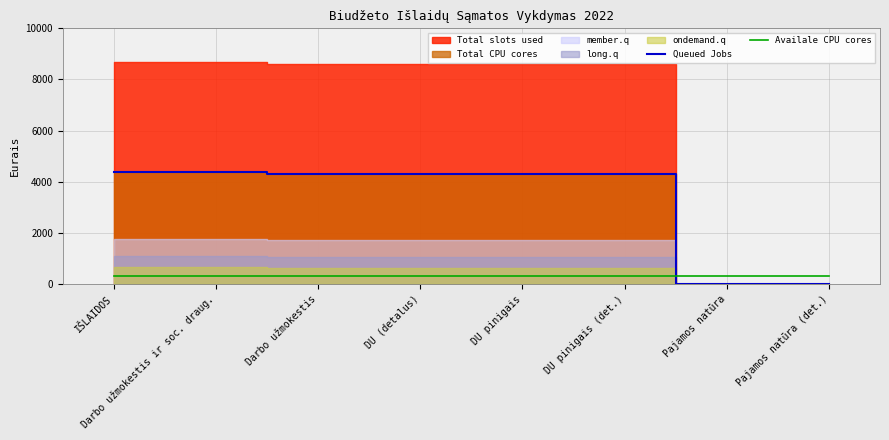

True or false: Queued Jobs and Availale CPU cores intersect in this chart.

True